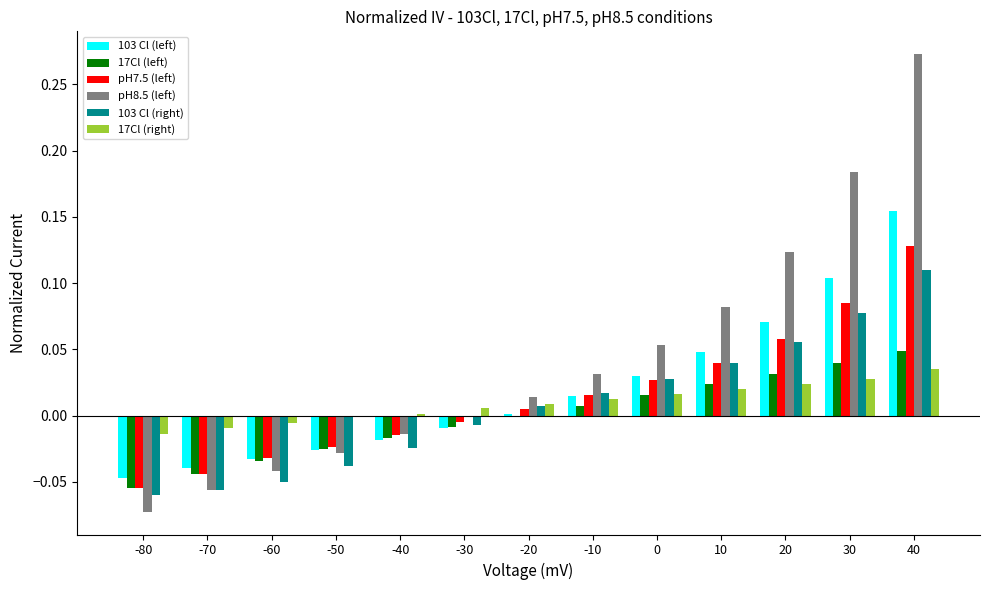

Count the number of data series in this chart.

6